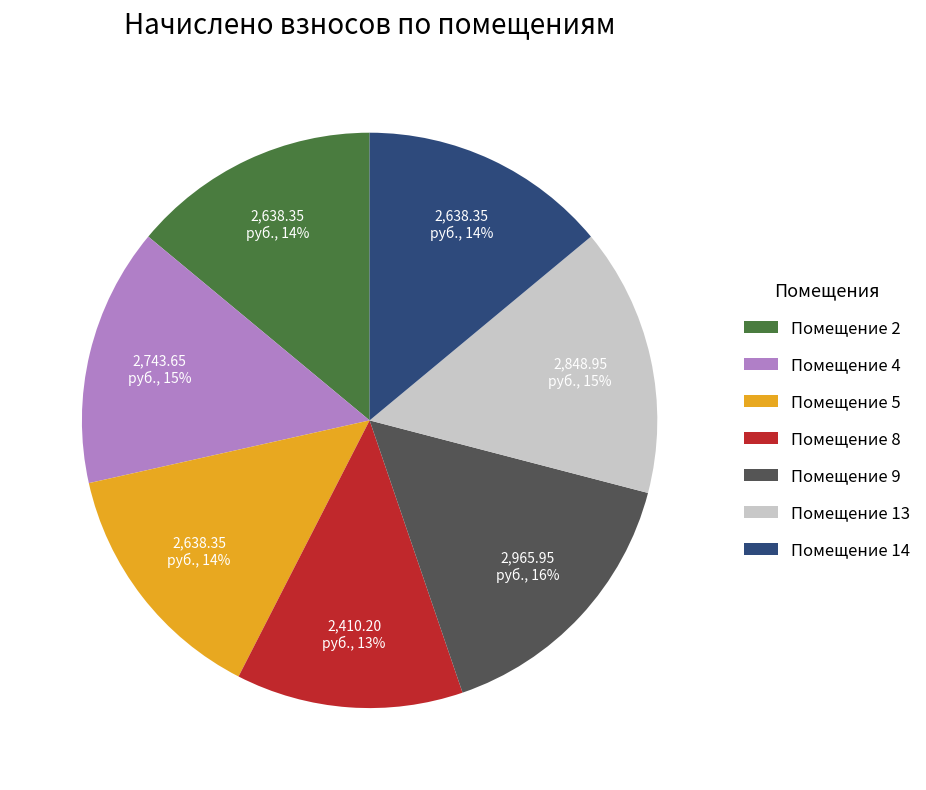

Combined, do Помещение 4 and Помещение 5 account for over 50%?

No